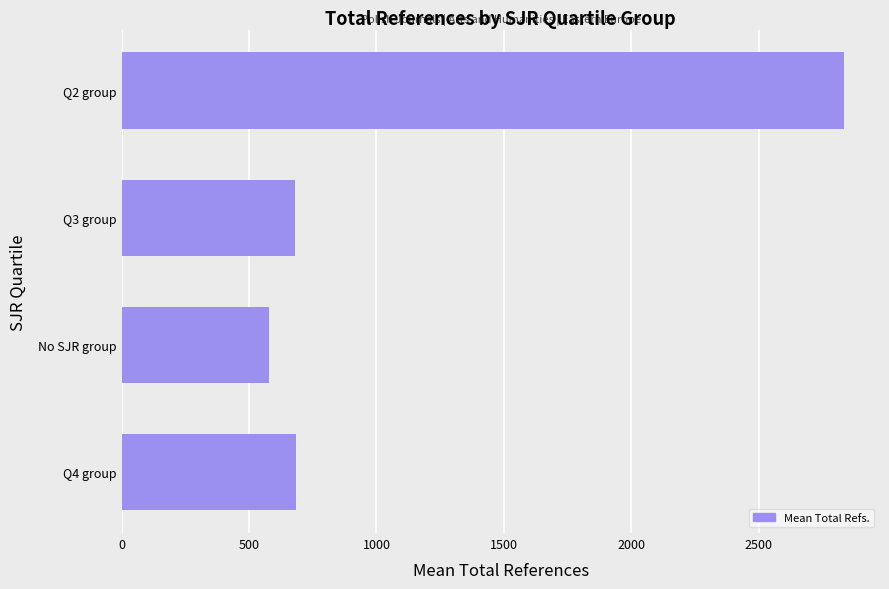

Which category has the highest value across all series?

Q2 group